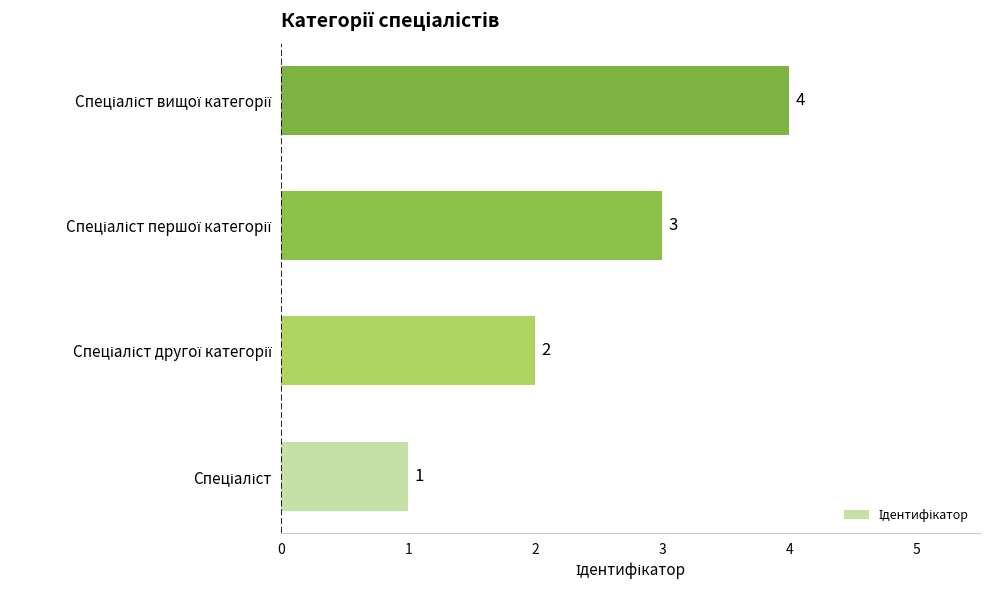

How many values are between 2 and 4?

3